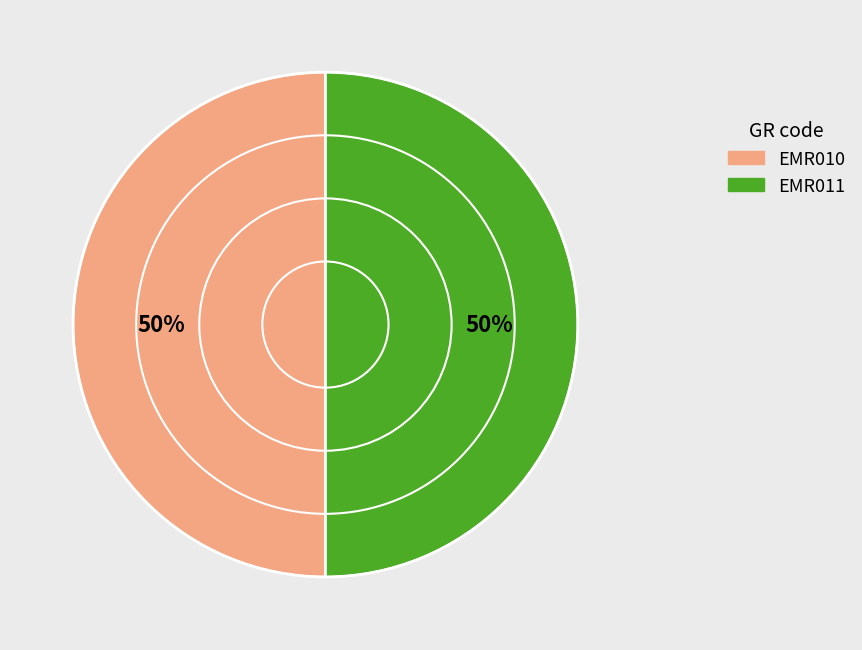

Count the number of slices in the pie.

2